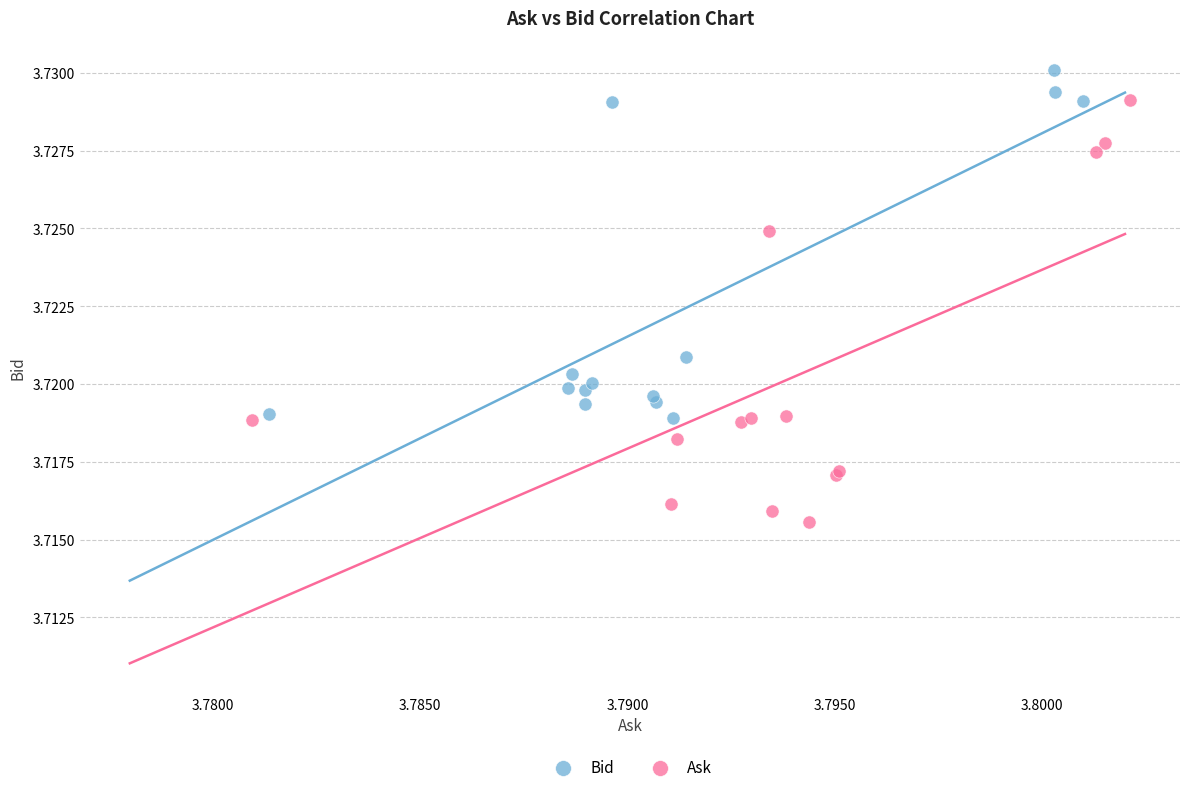

Which series contains the lowest Y value?

Ask